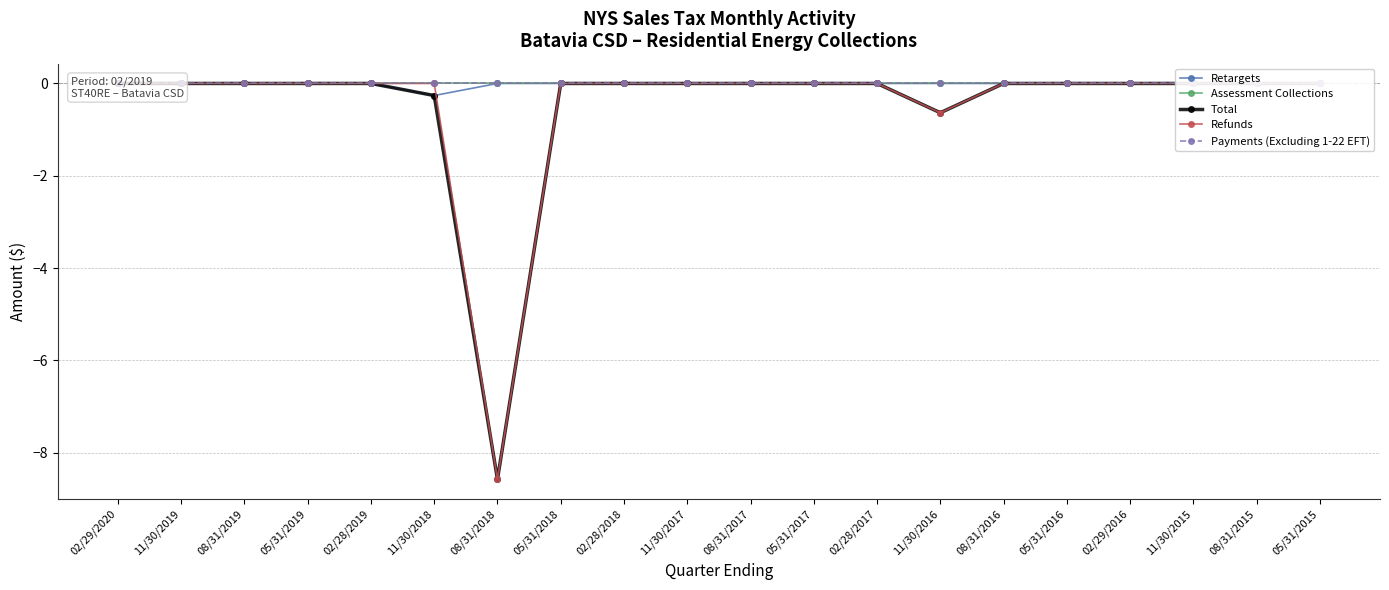

What are all the series names shown in the legend?

Retargets, Assessment Collections, Total, Refunds, Payments (Excluding 1-22 EFT)